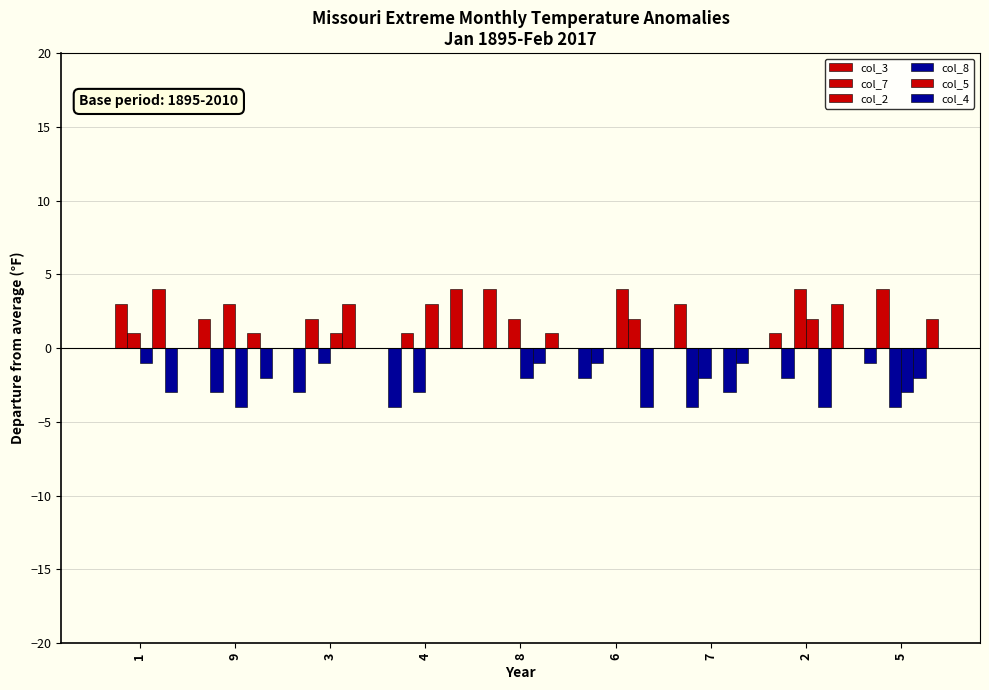

How many data points does each series have?

9